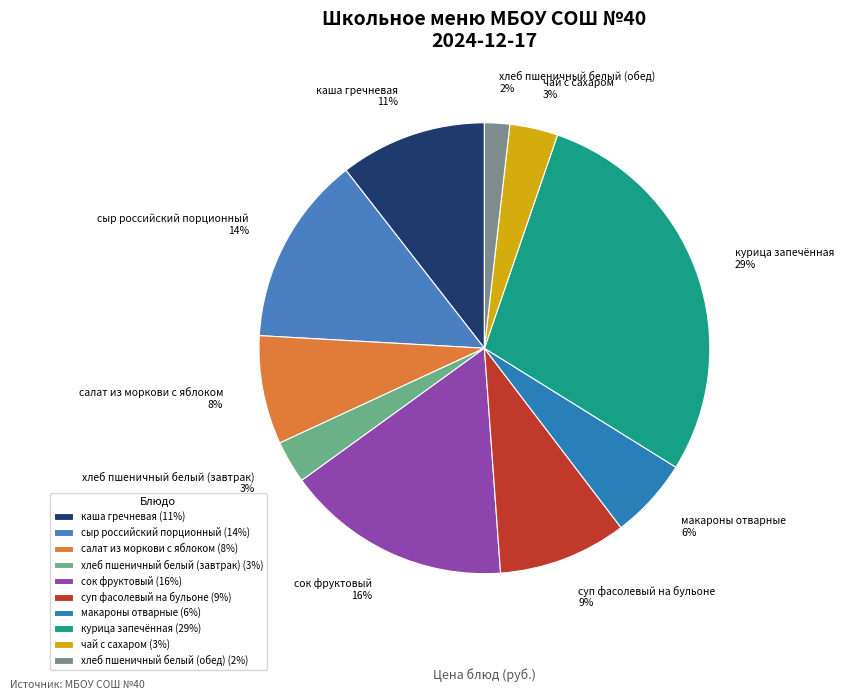

To the nearest percent, what percentage of the pie is салат из моркови с яблоком?

8%